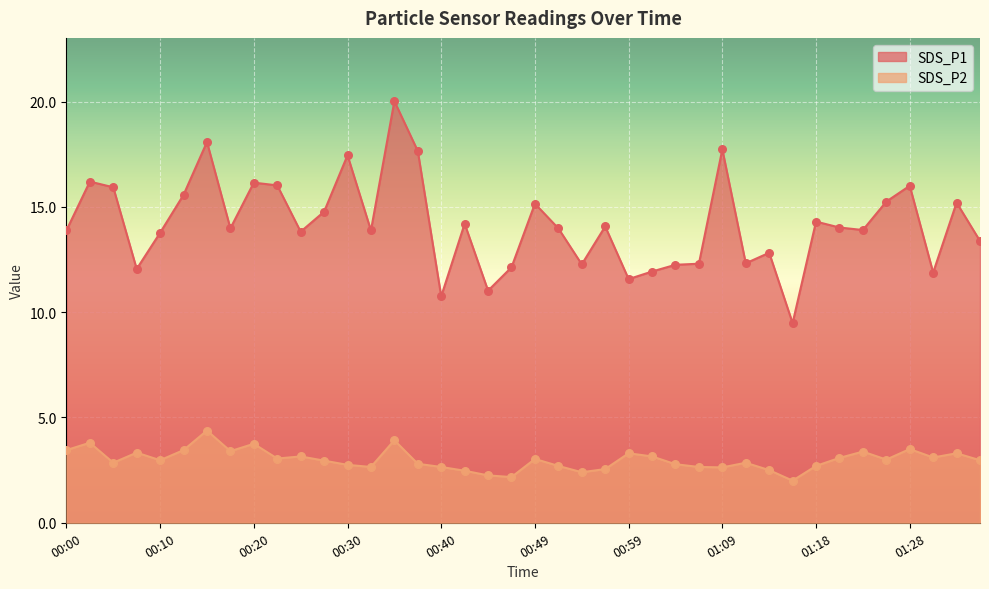

At how many categories does at least one series exceed 3?

40